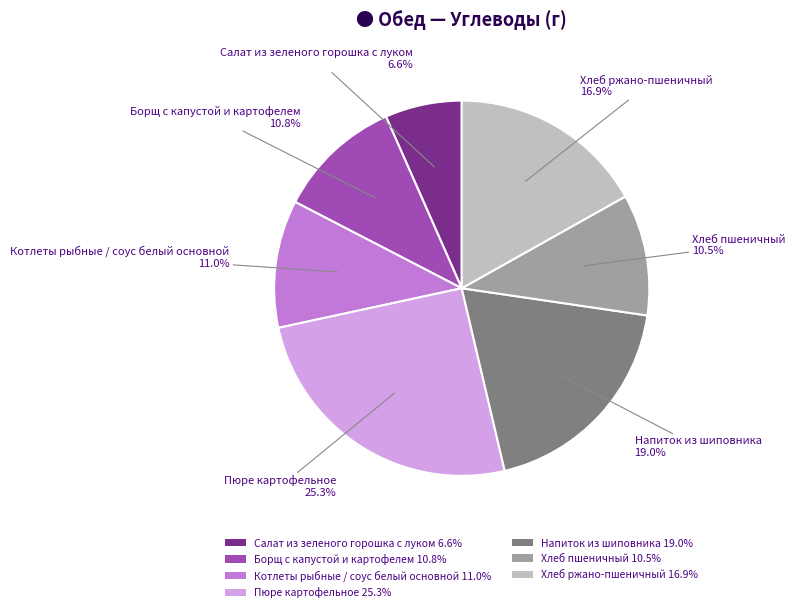

To the nearest percent, what percentage of the pie is Хлеб ржано-пшеничный?

17%